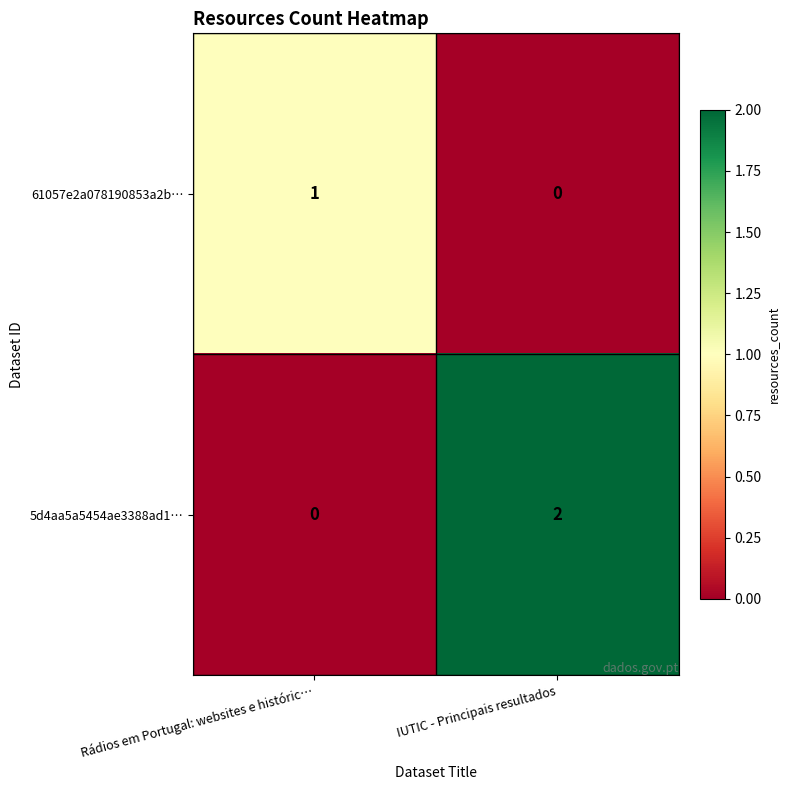

The value of 5d4aa5a5454ae3388ad1… at IUTIC - Principais resultados is 1. True or false?

False